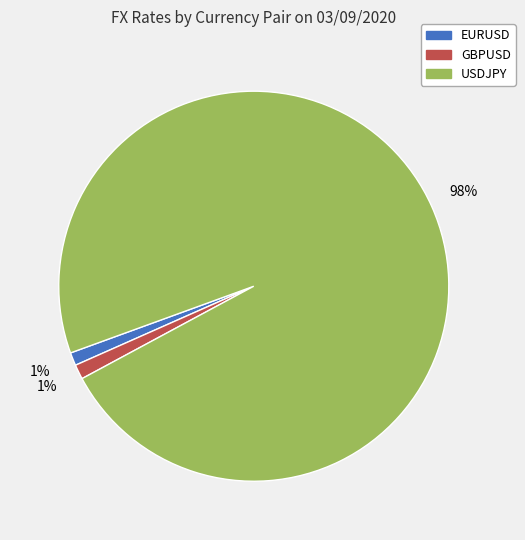

To the nearest percent, what is the difference between the largest and smallest slice percentages?

97%